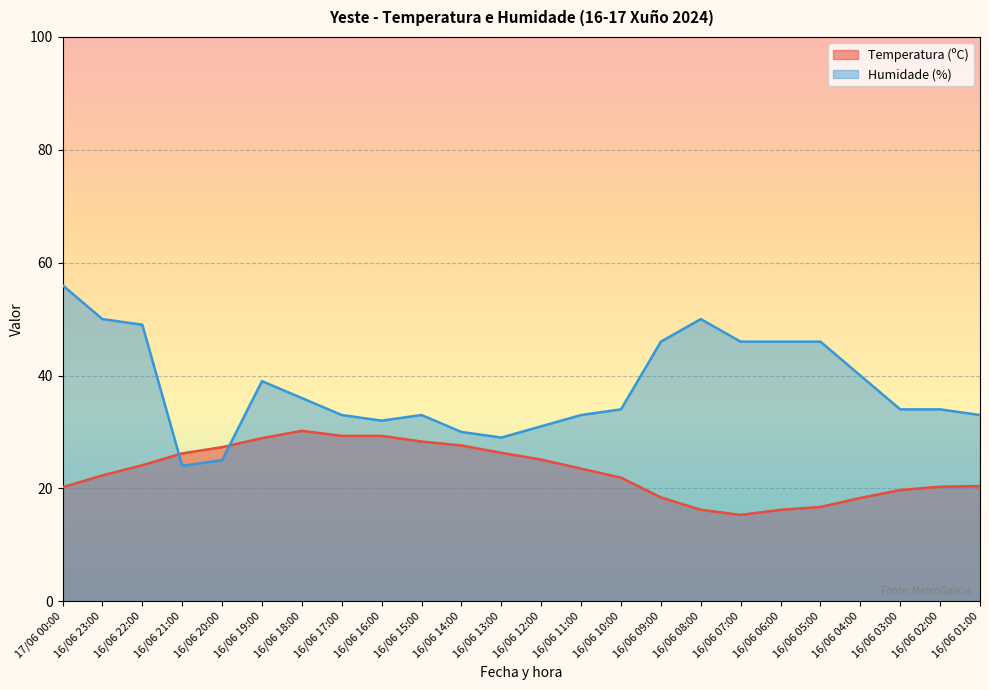

True or false: Humidade (%) has more than 0 interior local peaks.

True